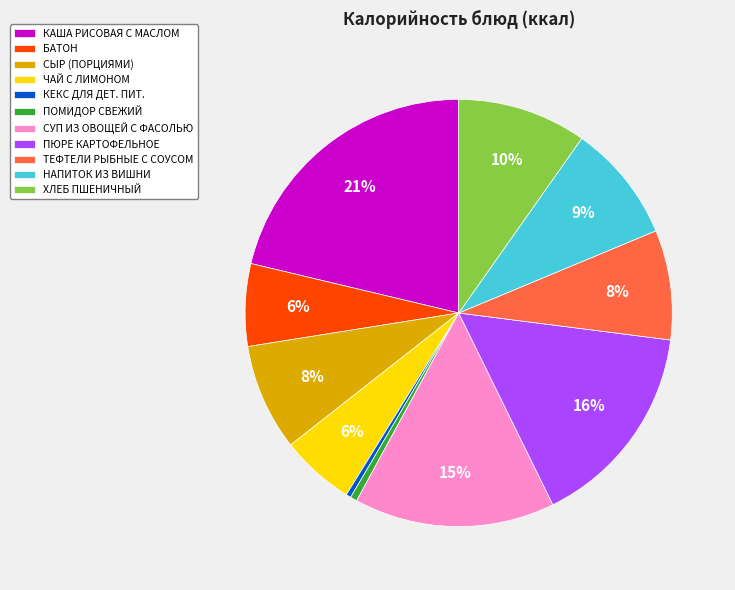

How many segments does this pie chart have?

11